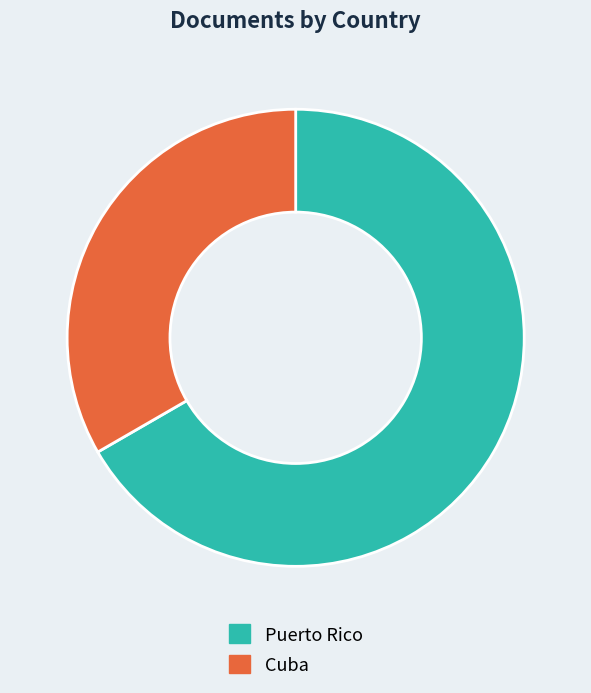

Between Puerto Rico and Cuba, which is larger?

Puerto Rico